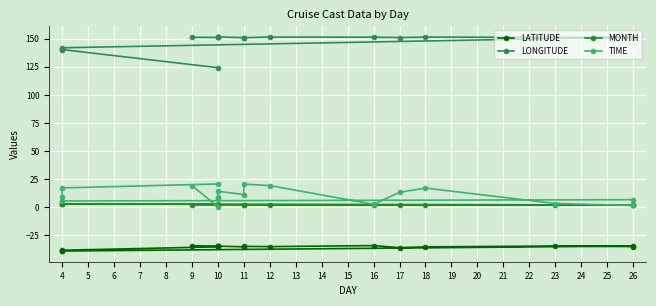

True or false: TIME and LATITUDE cross at least once.

False